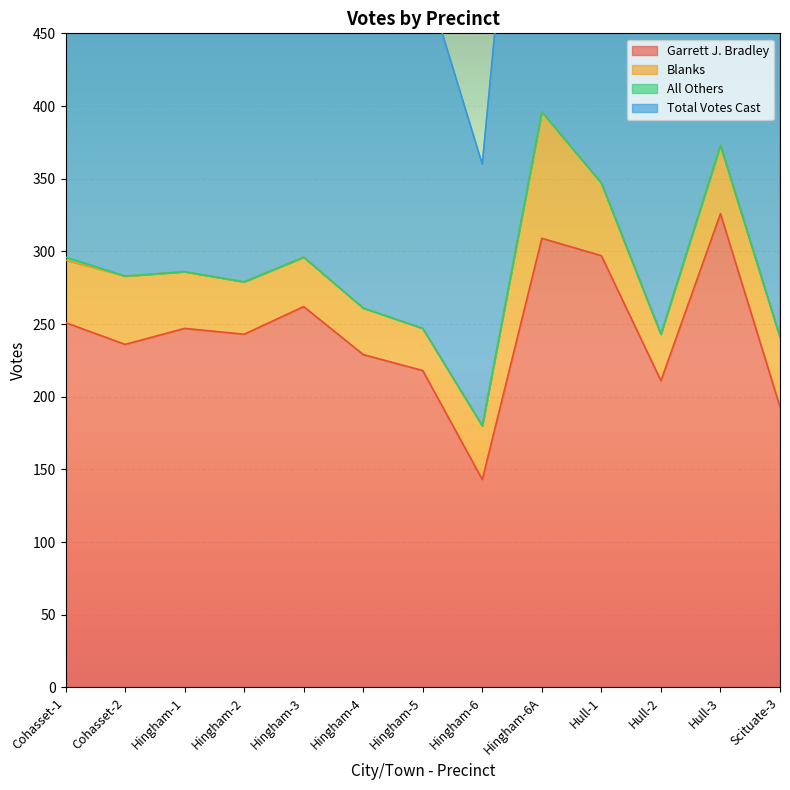

What position from the right is Hingham-4?

8